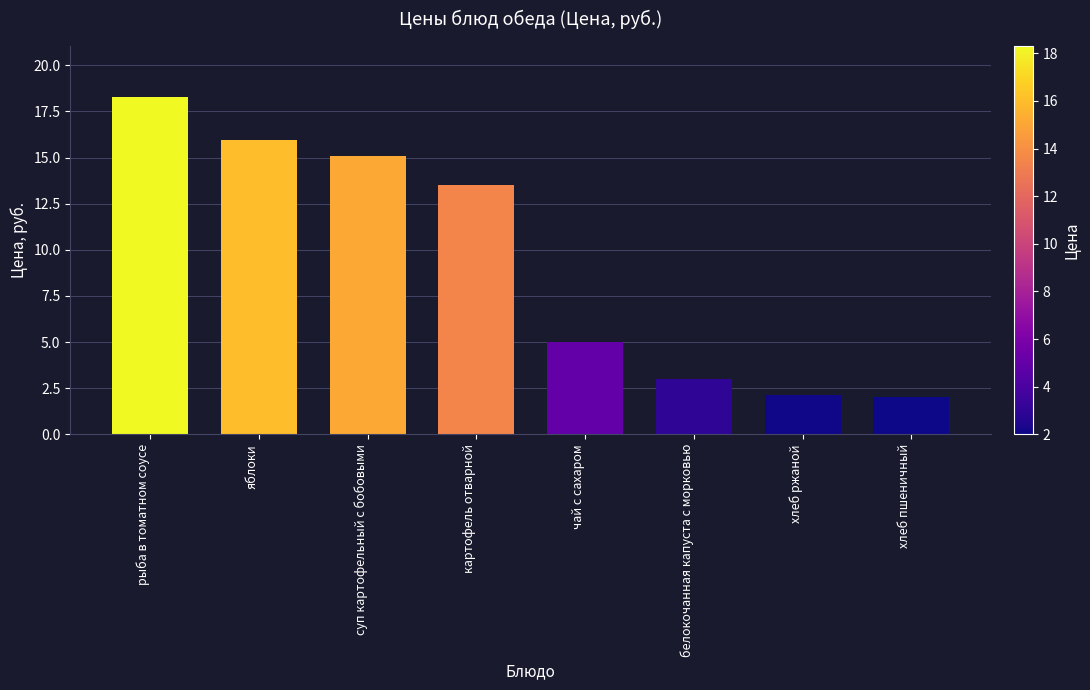

What is the difference between the values at чай с сахаром and хлеб пшеничный?

3.0